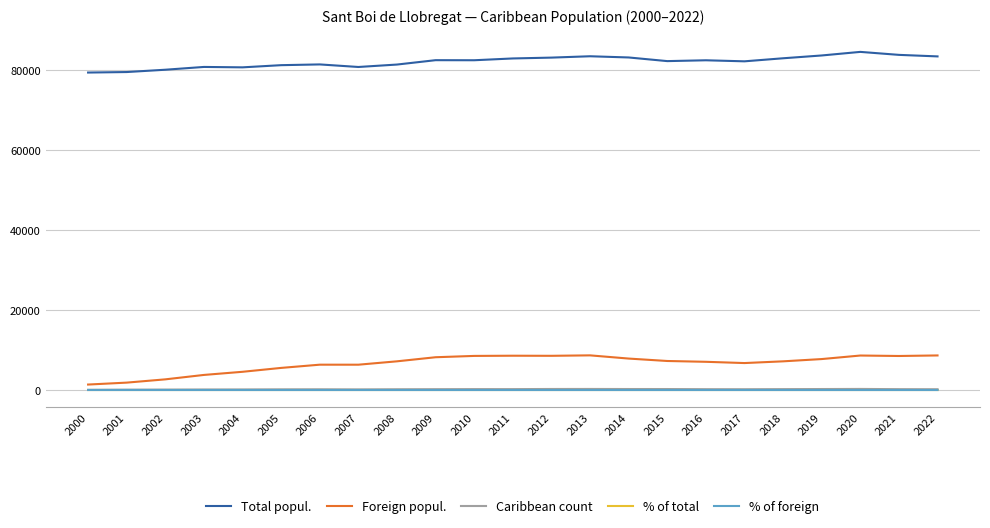

Which category has the highest value across all series?

2020